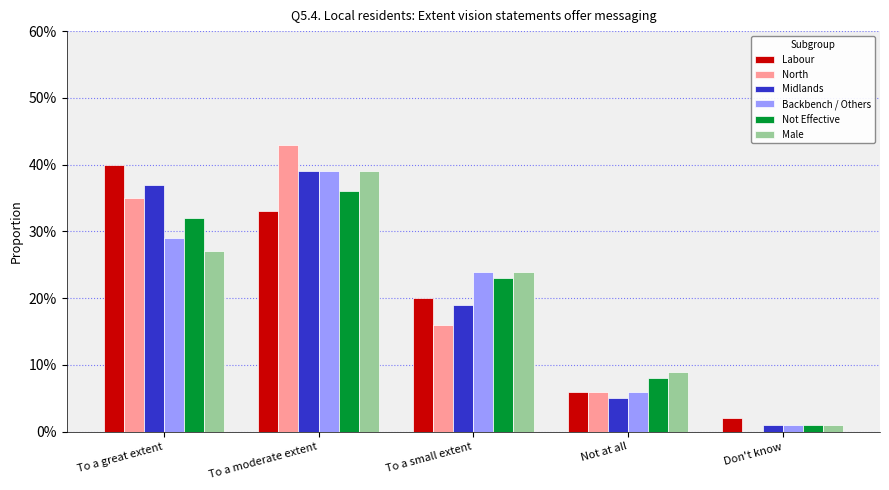

Which series has the widest spread of values?

North